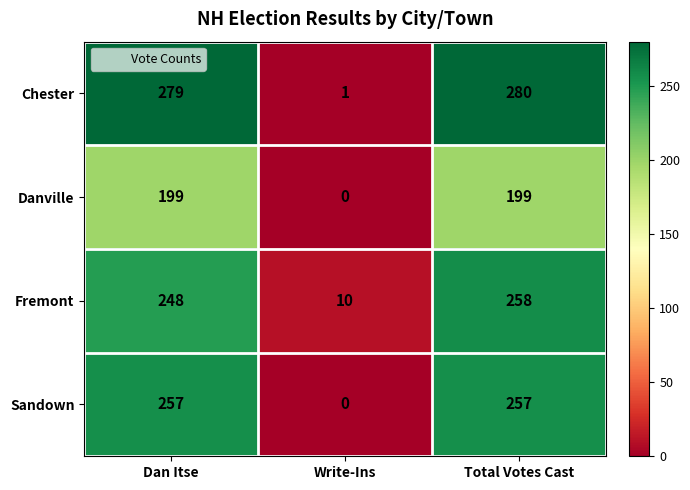

Which series has the widest spread of values?

Chester